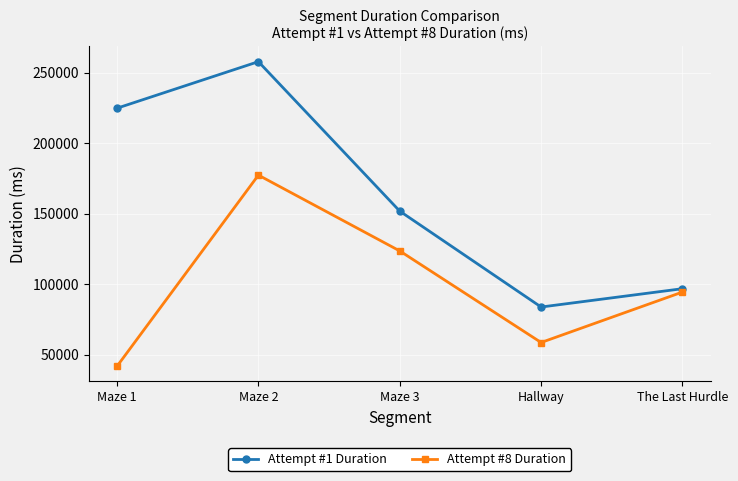

Reading left to right, list all the values displayed in this chart.

Attempt #1 Duration: Maze 1=225000	Maze 2=258000	Maze 3=152000	Hallway=84000	The Last Hurdle=97000
Attempt #8 Duration: Maze 1=42024	Maze 2=177535	Maze 3=123773	Hallway=58842	The Last Hurdle=94624